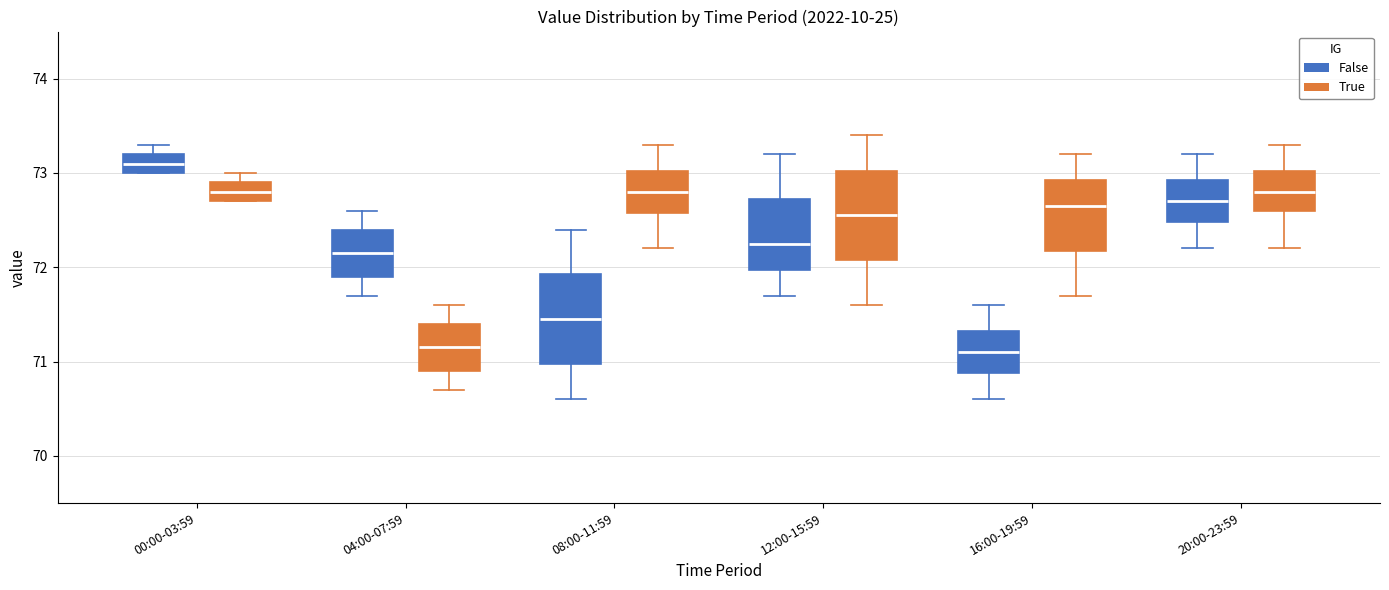

Reading left to right, transcribe this box plot: for each box, give where its median line is, the range the box spans, and where its two whiskers end, as read against the y-axis. The values are not printed on the chart, so give them approximately, as read against the axis.

00:00-03:59 (False): median 73.1, box 73.0 to 73.2, whiskers 73.0 to 73.3
00:00-03:59 (True): median 72.8, box 72.7 to 72.9, whiskers 72.7 to 73.0
04:00-07:59 (False): median 72.2, box 71.9 to 72.4, whiskers 71.7 to 72.6
04:00-07:59 (True): median 71.2, box 70.9 to 71.4, whiskers 70.7 to 71.6
08:00-11:59 (False): median 71.5, box 71.0 to 71.9, whiskers 70.6 to 72.4
08:00-11:59 (True): median 72.8, box 72.6 to 73.0, whiskers 72.2 to 73.3
12:00-15:59 (False): median 72.3, box 72.0 to 72.7, whiskers 71.7 to 73.2
12:00-15:59 (True): median 72.6, box 72.1 to 73.0, whiskers 71.6 to 73.4
16:00-19:59 (False): median 71.1, box 70.9 to 71.3, whiskers 70.6 to 71.6
16:00-19:59 (True): median 72.7, box 72.2 to 72.9, whiskers 71.7 to 73.2
20:00-23:59 (False): median 72.7, box 72.5 to 72.9, whiskers 72.2 to 73.2
20:00-23:59 (True): median 72.8, box 72.6 to 73.0, whiskers 72.2 to 73.3